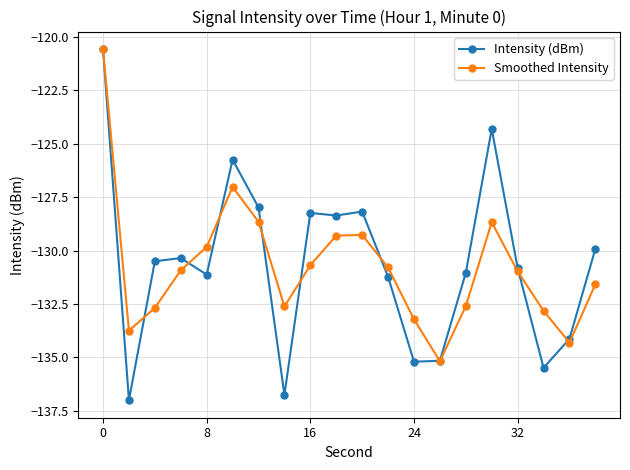

What is the value of the Smoothed Intensity point at the 6th from the left?

-127.0